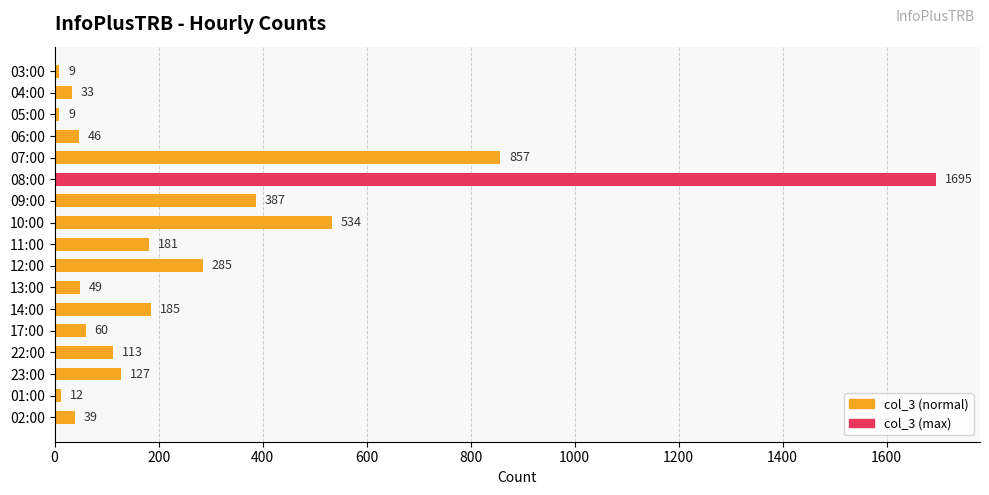

Where is the data nearest to the value 852?

07:00